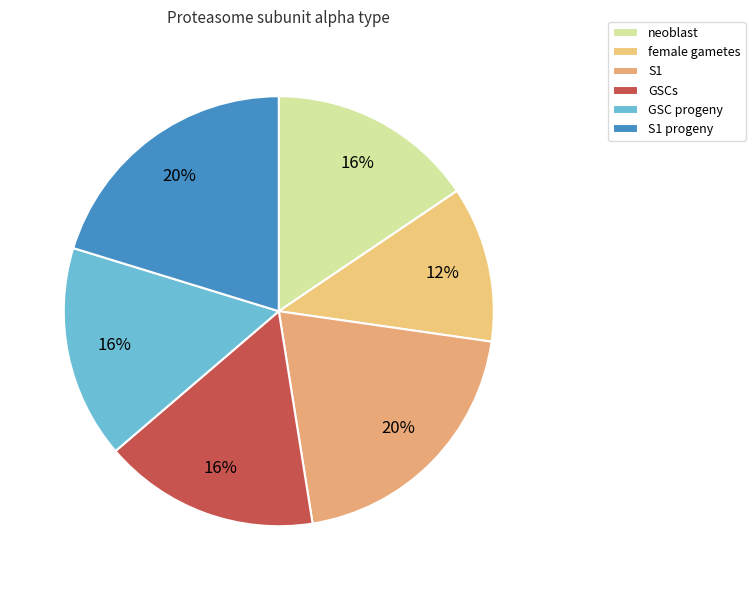

How many segments does this pie chart have?

6